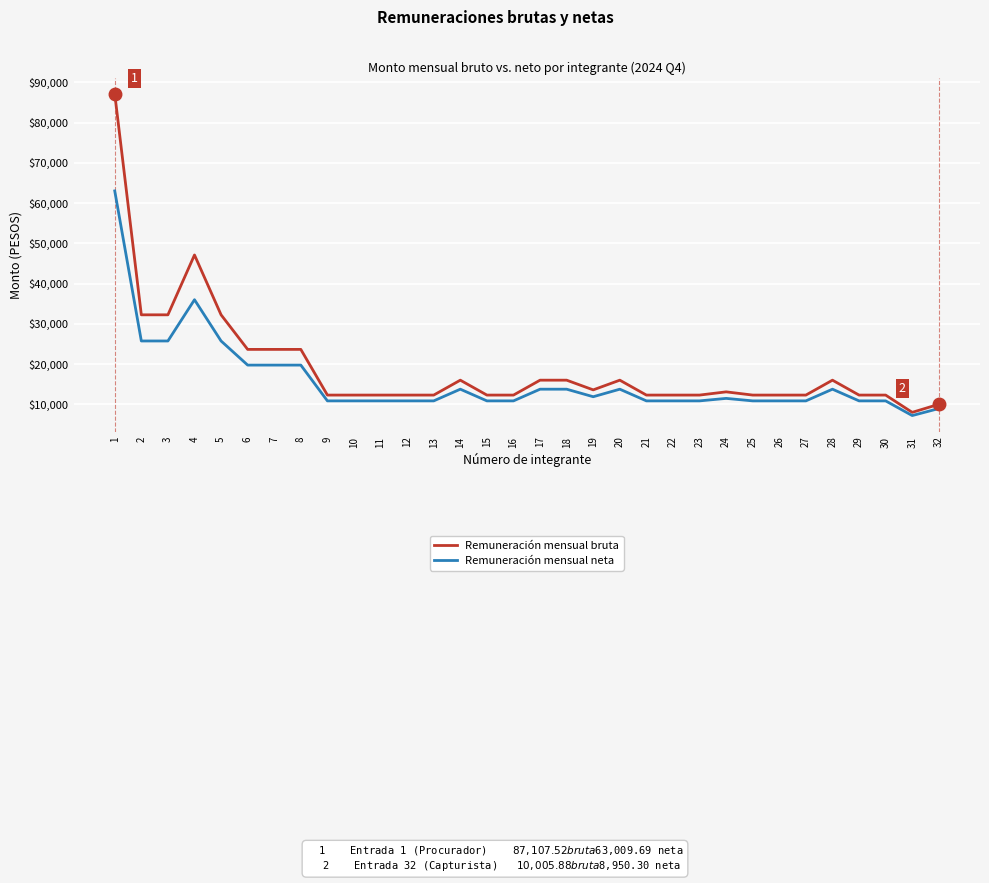

At which label does Remuneración mensual bruta first exceed 12297?

1